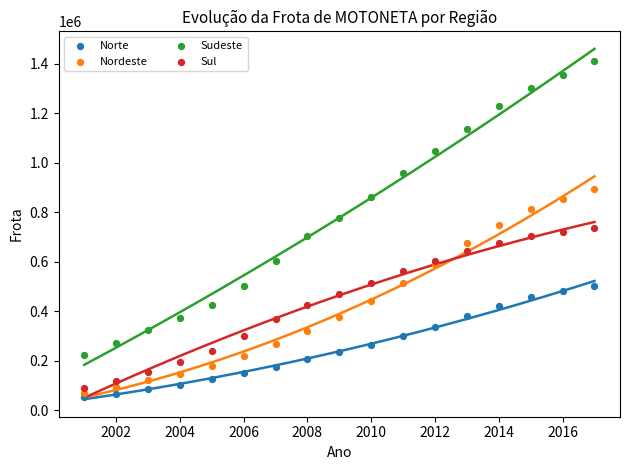

Which series has the widest spread of Y values?

Sudeste